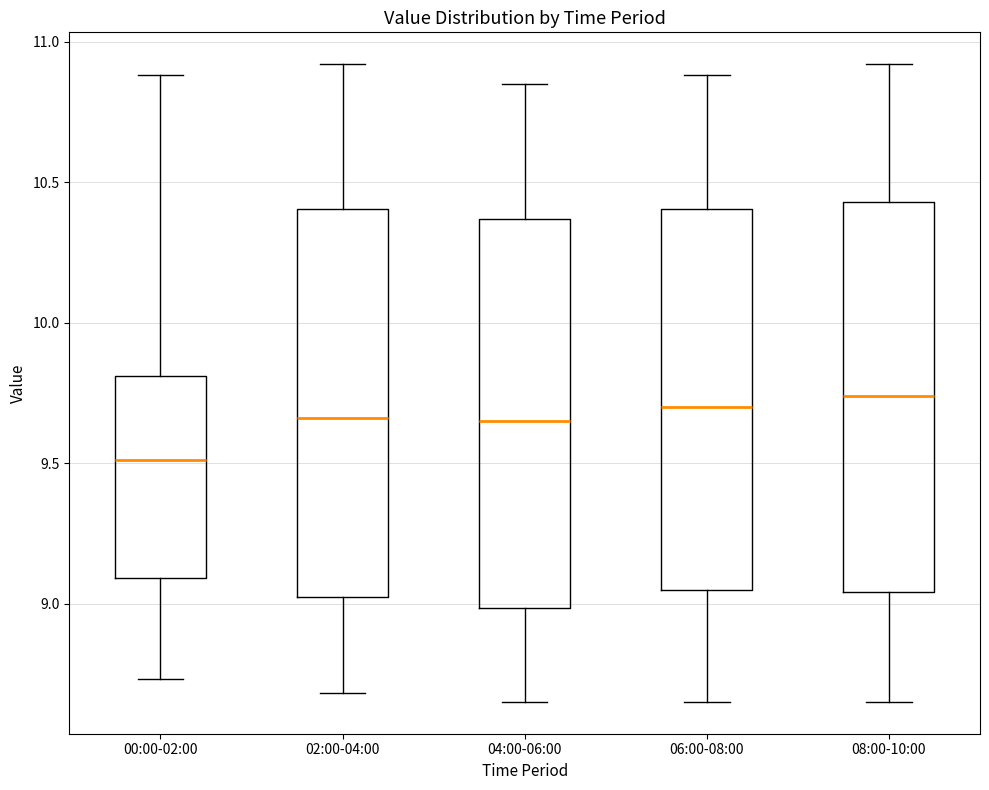

Which box has the lowest median line?

00:00-02:00